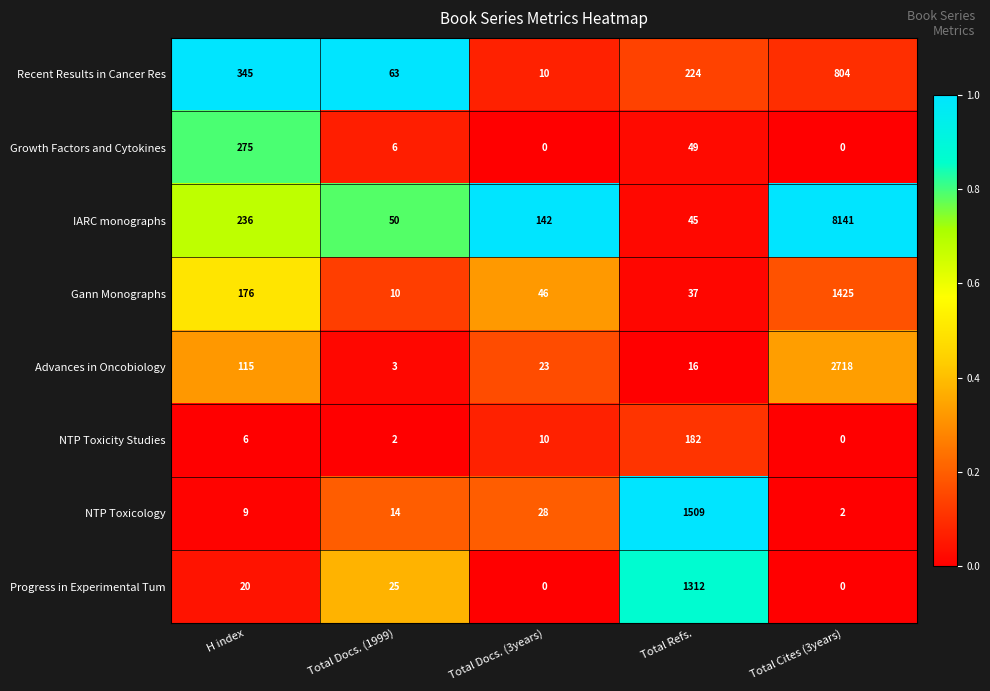

How many data points in Progress in Experimental Tum are less than 20?

2